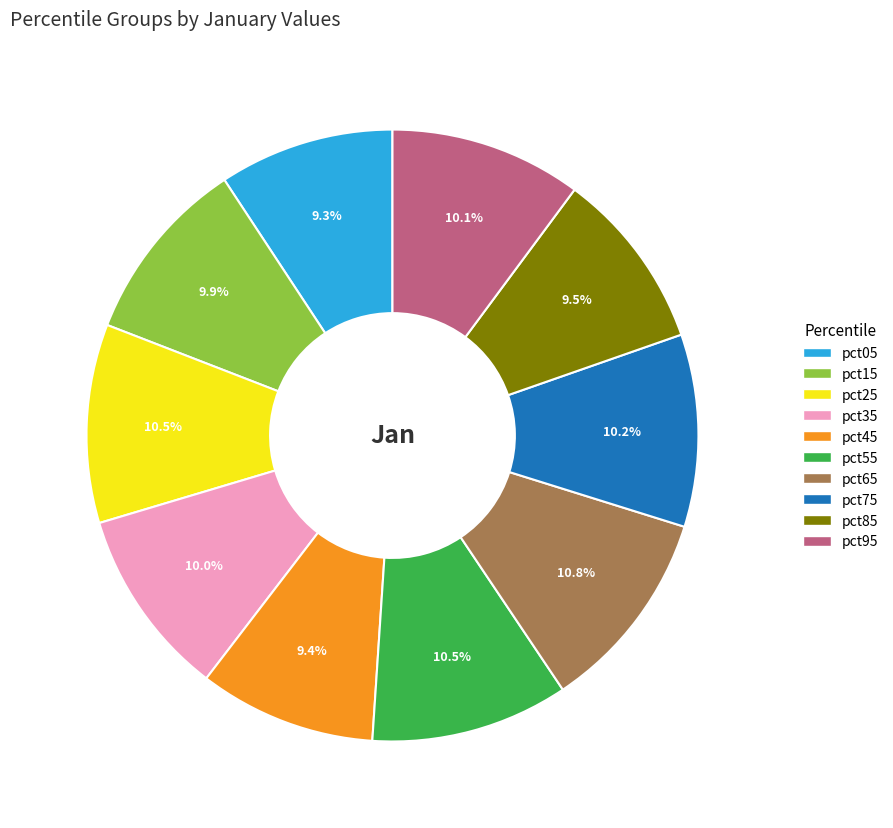

Is there any slice that represents more than half of the pie?

No